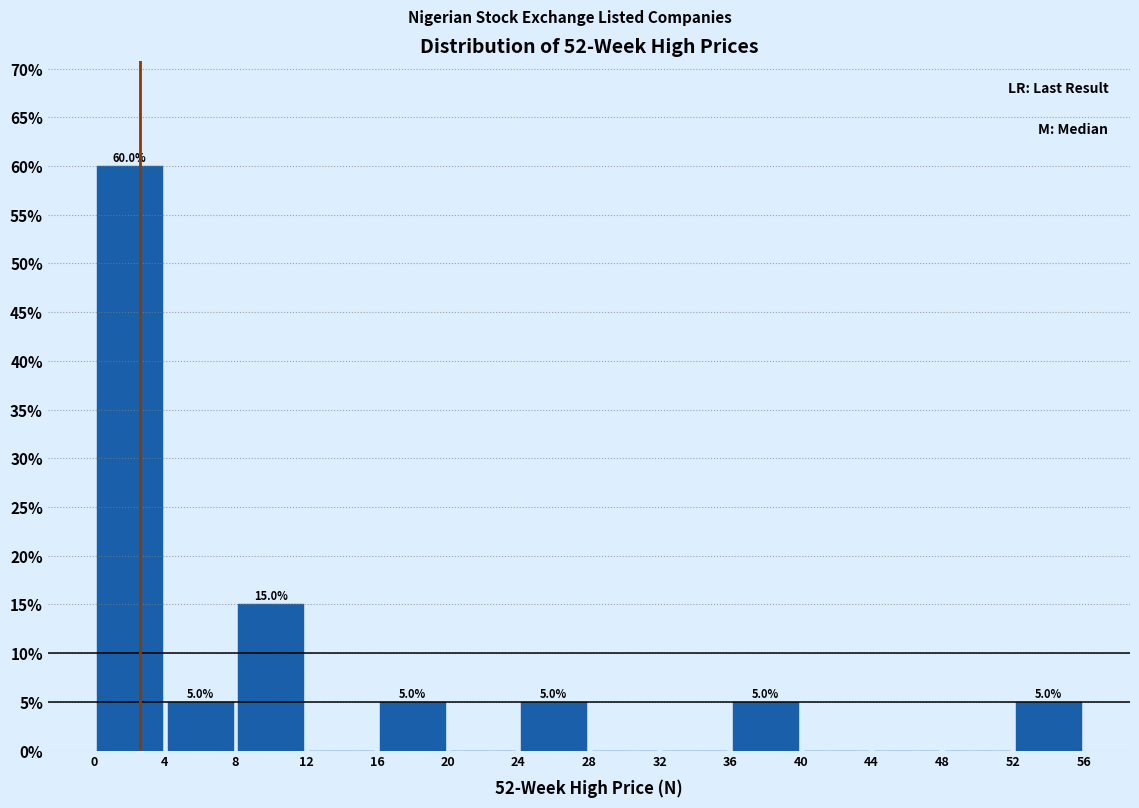

Which range on the x-axis has the tallest bar?

0 to 4